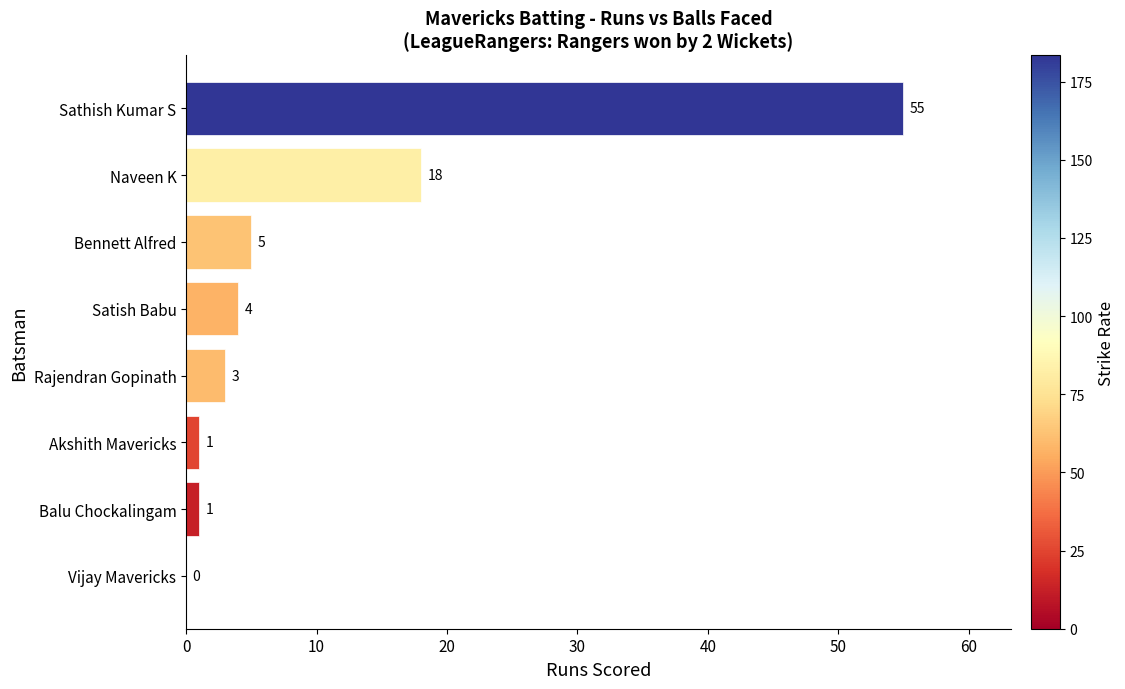

At which label is the value closest to 27?

Naveen K